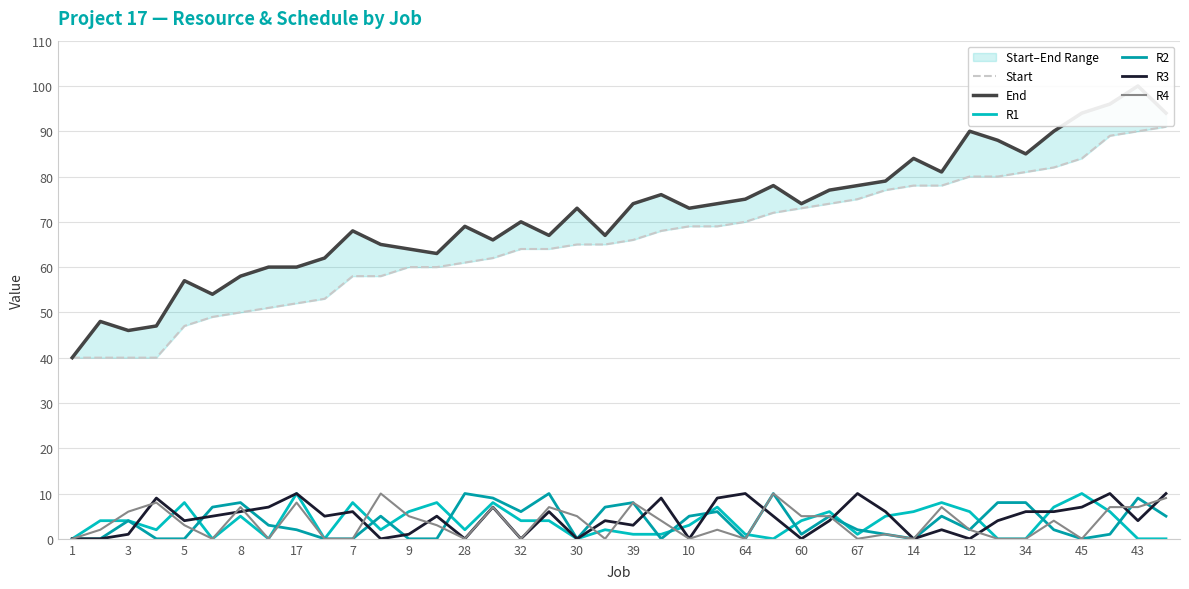

True or false: R4 has a value of 7 at 43.

True